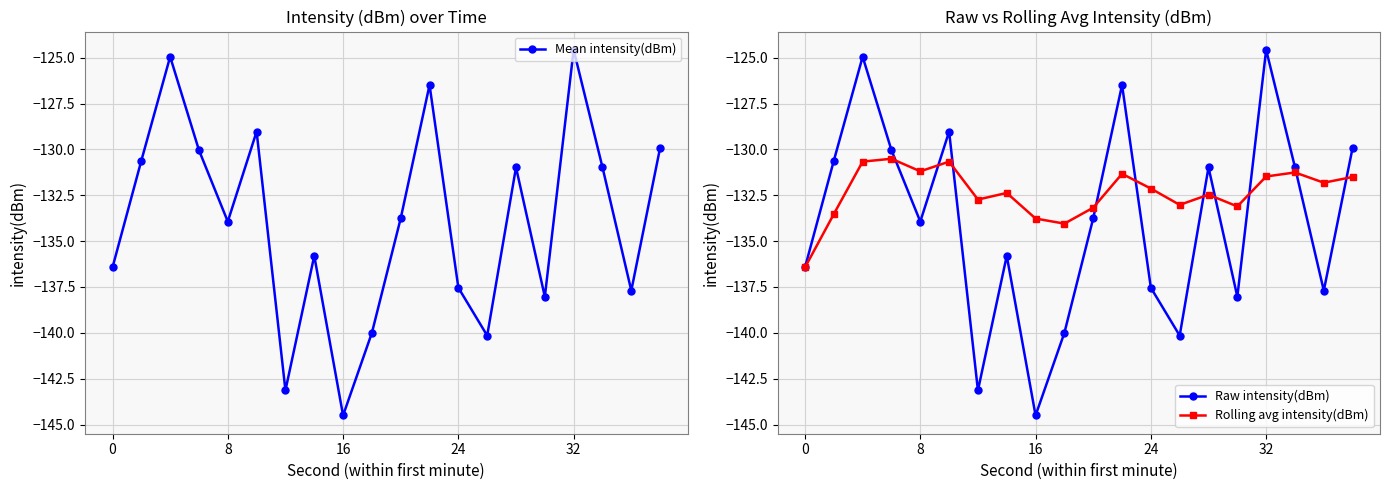

How many data points in Mean intensity(dBm) are less than -133?

11